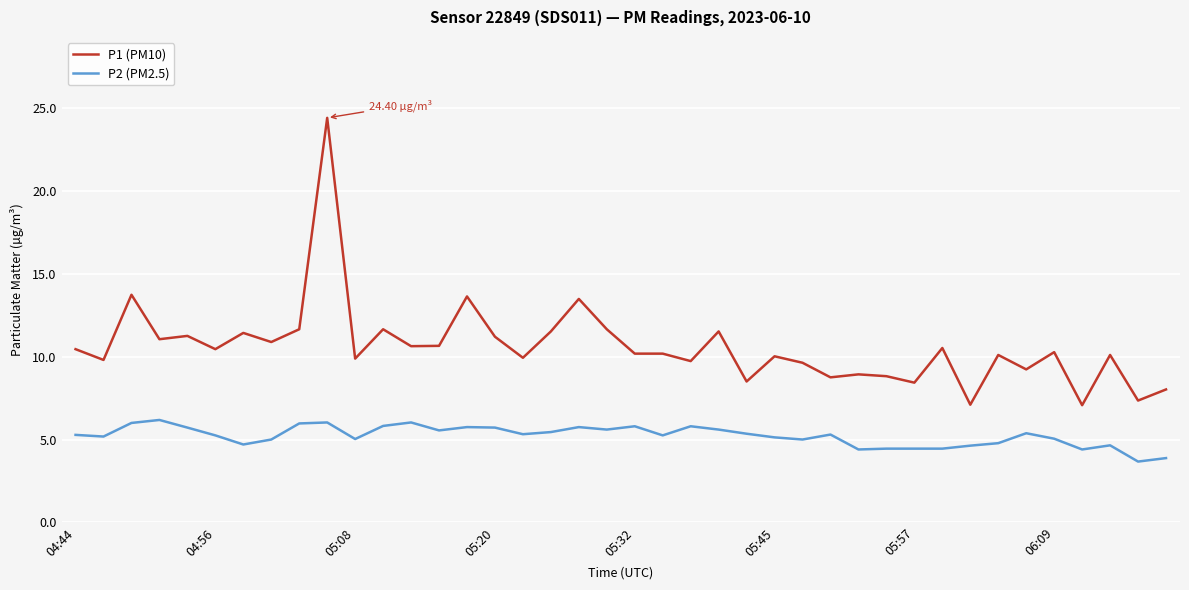

Which series has the largest range (max minus min)?

P1 (PM10)